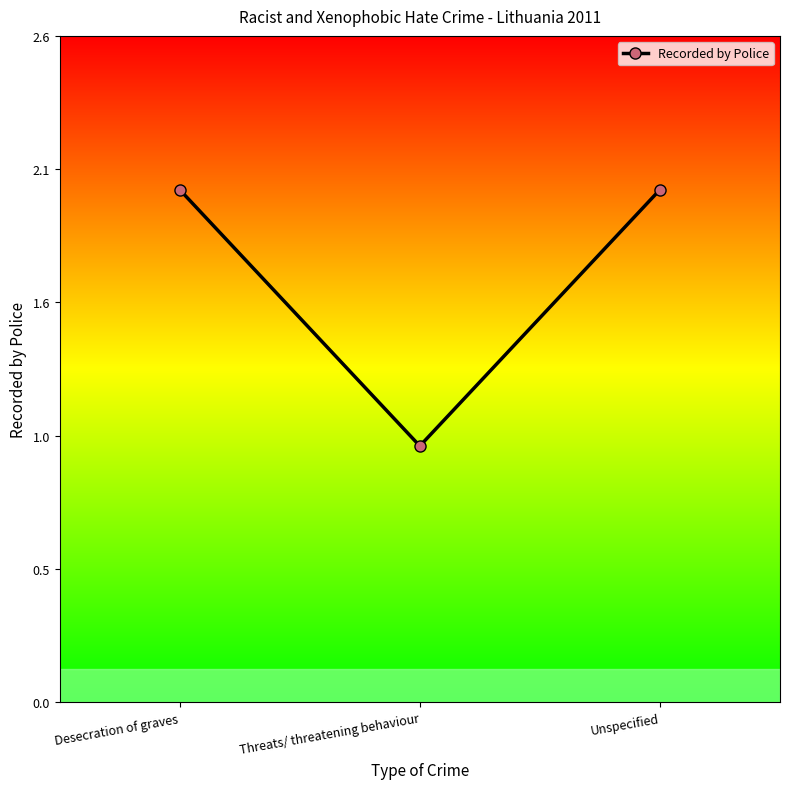

What is the label of the 1st point from the left?

Desecration of graves